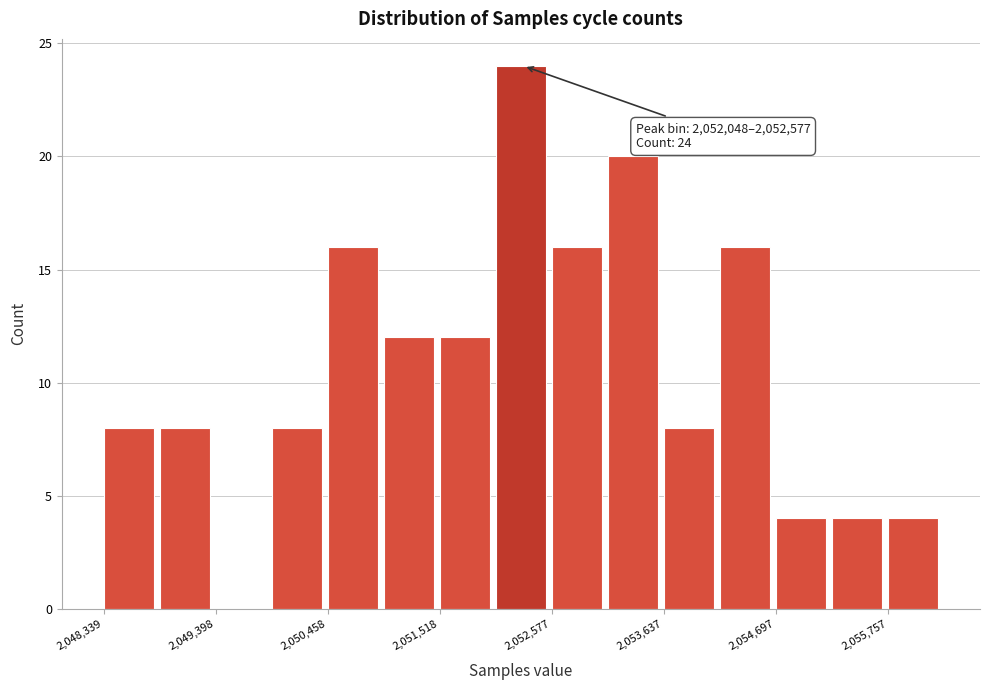

Read against the x-axis, roughly where is the centre of the tallest bar?

2052200